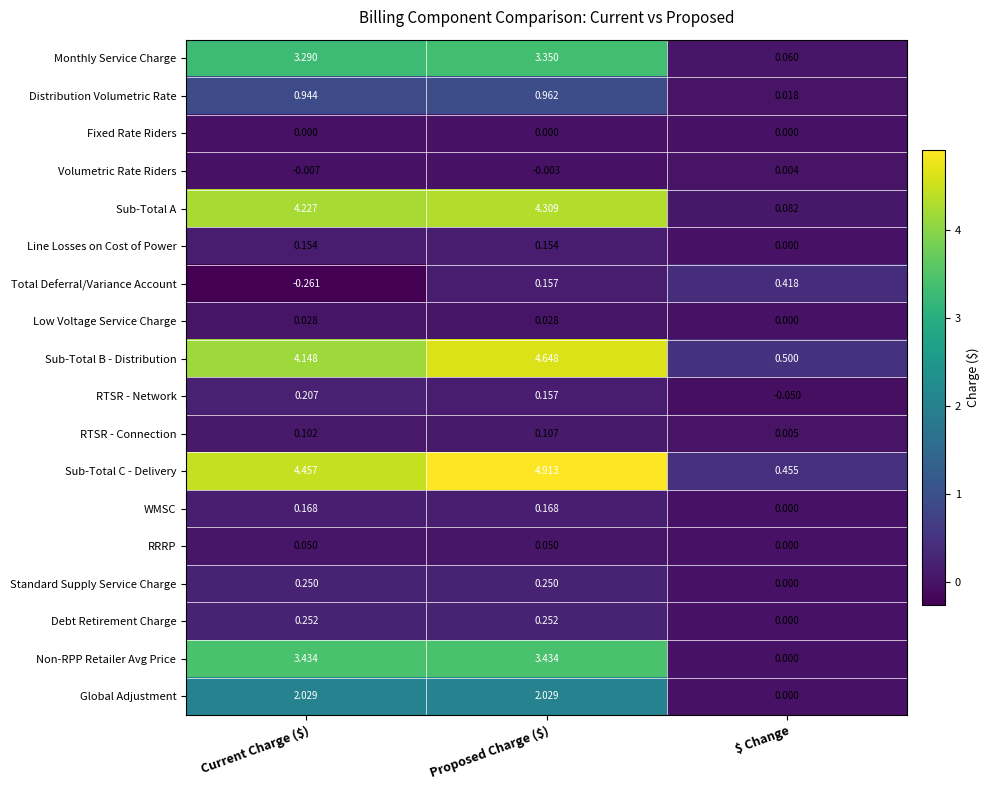

Which series has the widest spread of values?

Sub-Total C - Delivery